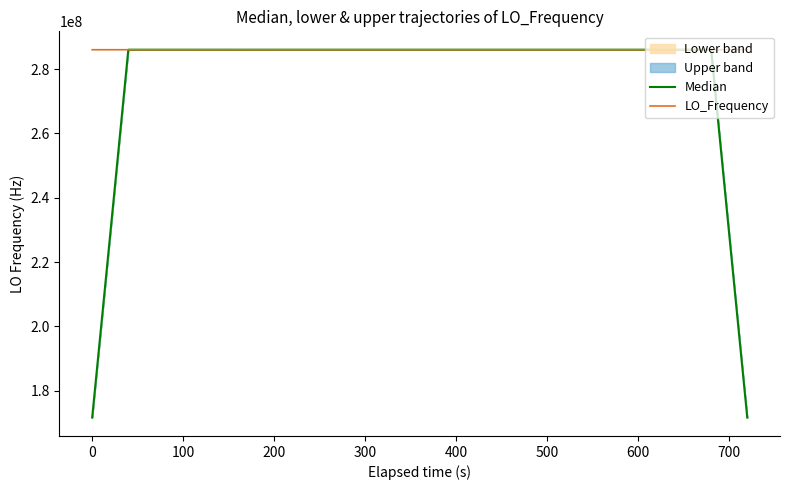

What is the highest value of the LO_Frequency series?

286047004.4